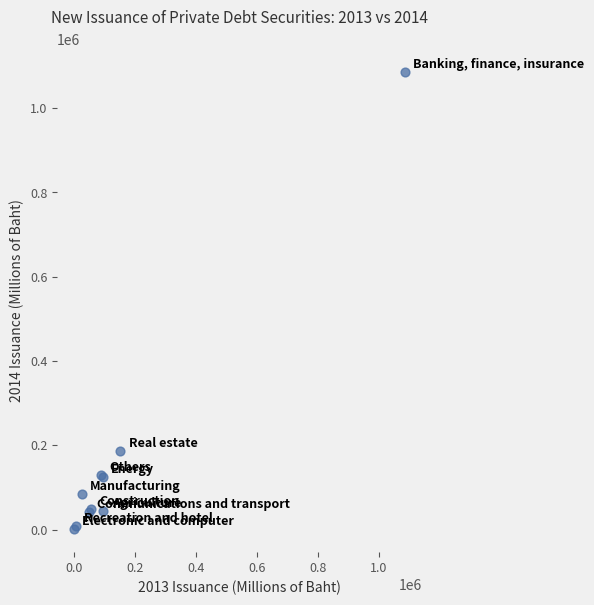

What Y value in the scatter plot is closest to 543078?

186179.0